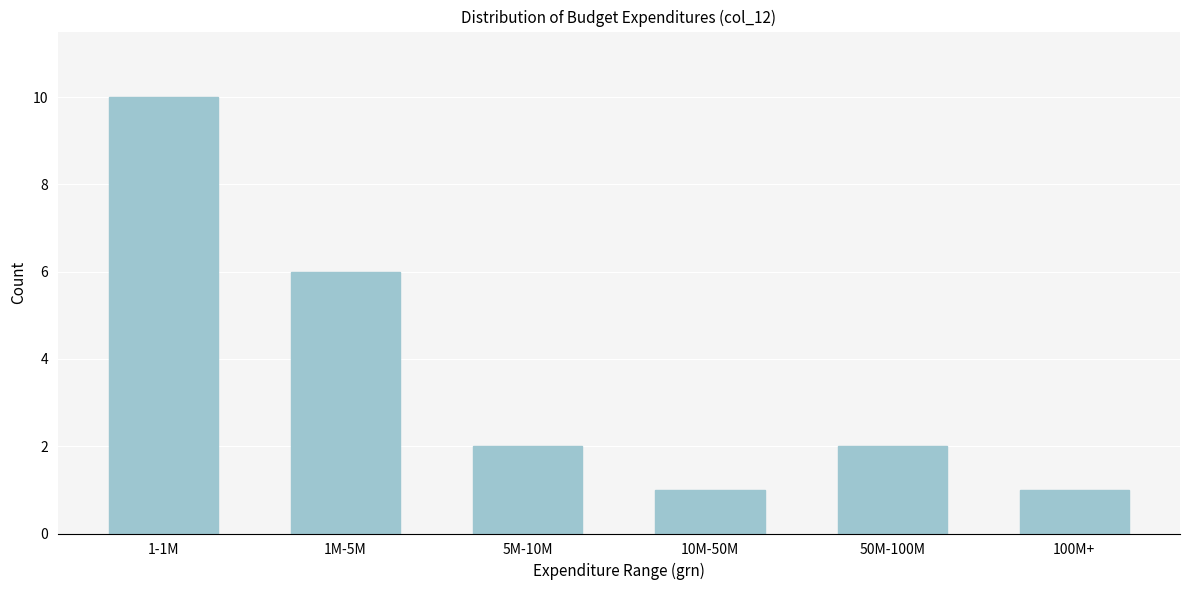

Reading left to right, transcribe all the data shown in this chart.

10	6	2	1	2	1